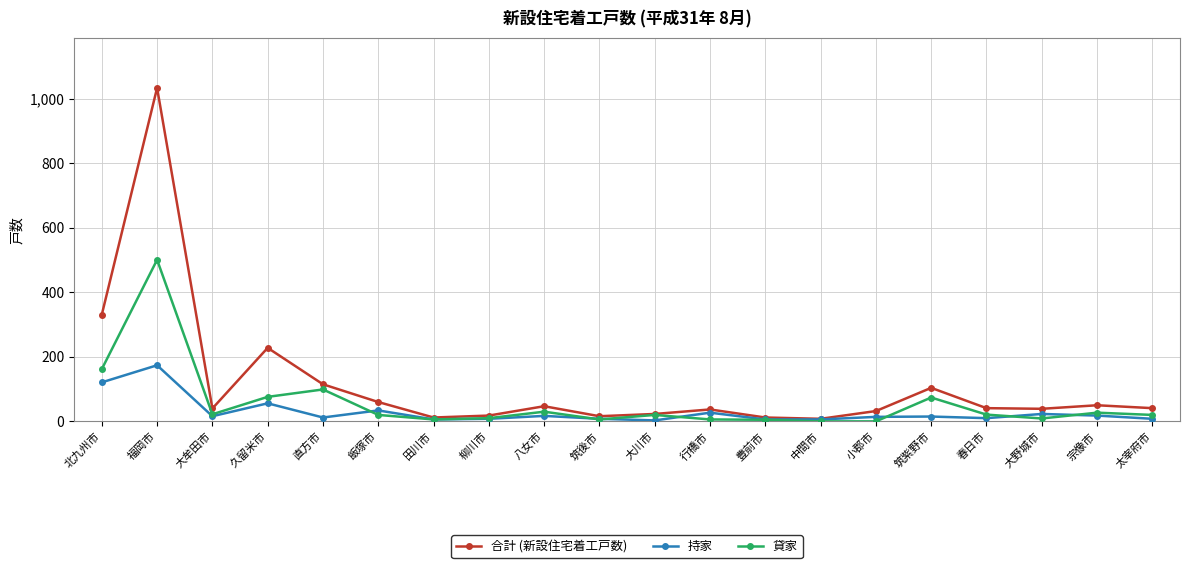

What is the difference between the highest and lowest values at 中間市?

8